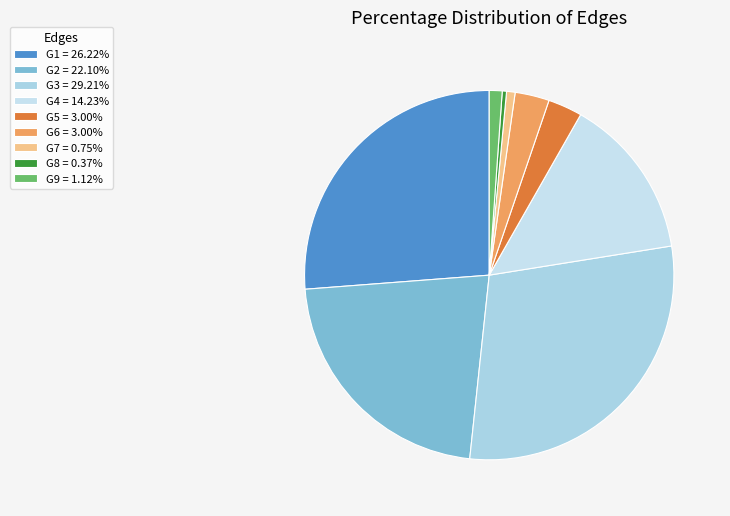

Combined, what portion of the pie is G4 and G3?

43.4%